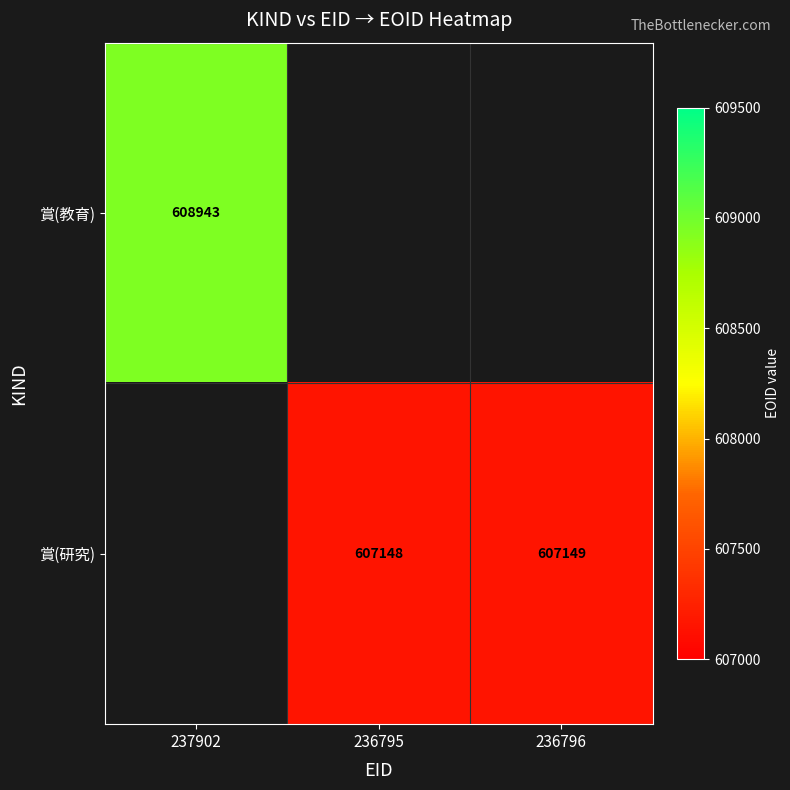

Which label corresponds to the smallest value in the chart?

236795